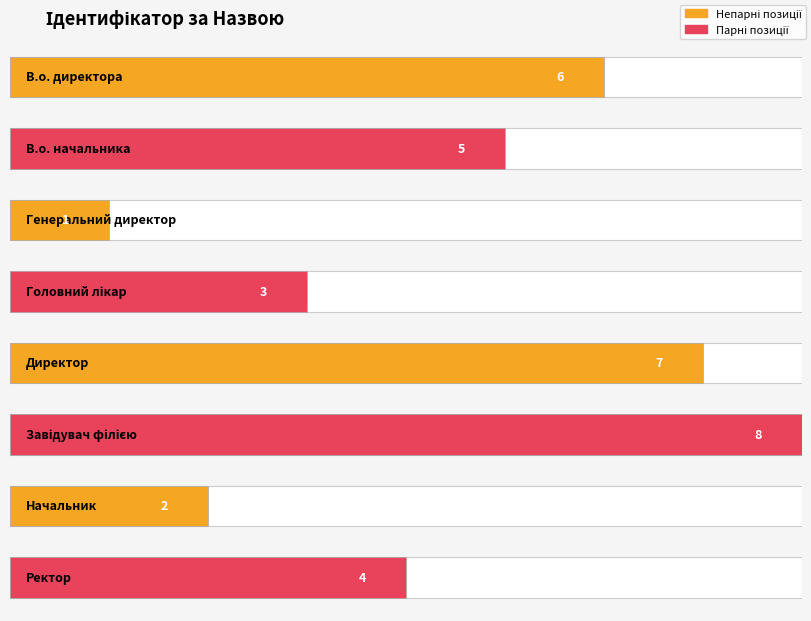

Which label corresponds to the smallest value in the chart?

Генеральний директор